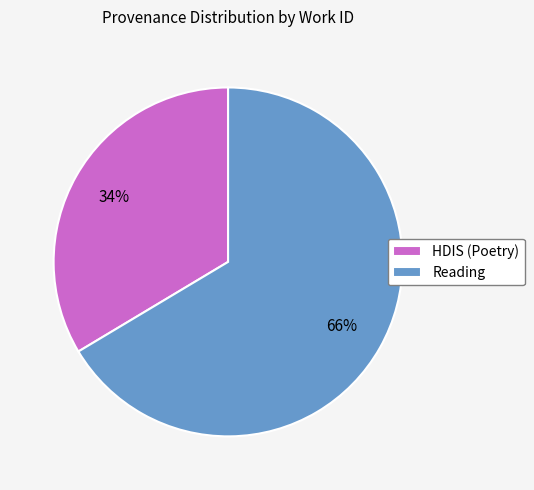

Which slice is the smallest?

HDIS (Poetry)